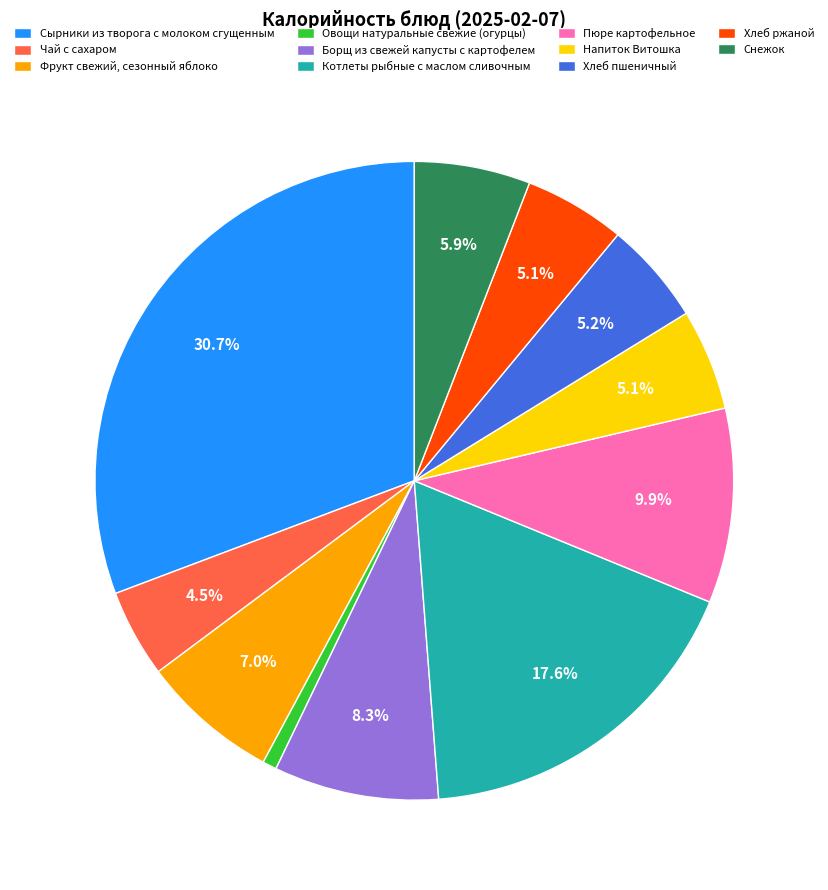

Count the number of slices in the pie.

11